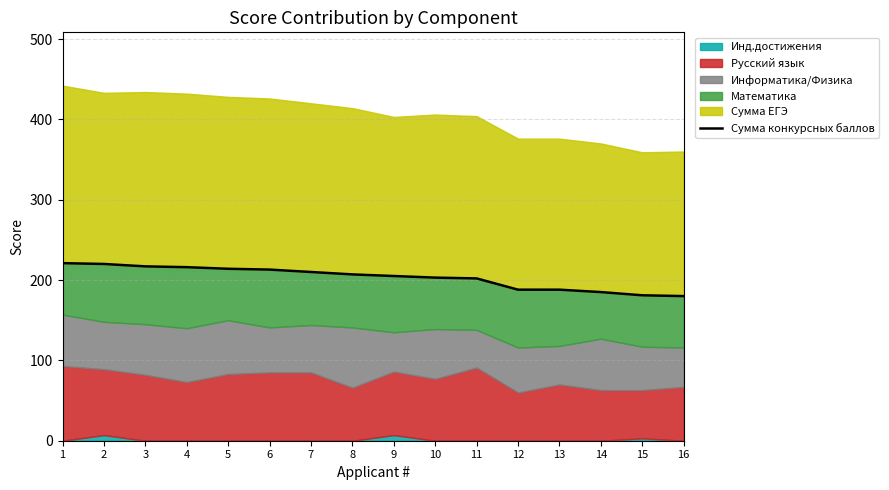

What is the value of the 9th point from the left?

205